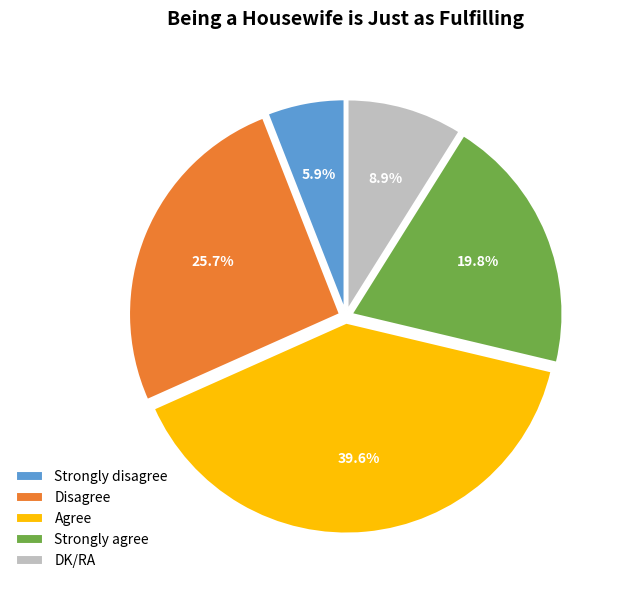

Do Strongly disagree and DK/RA together represent more than half of the pie?

No